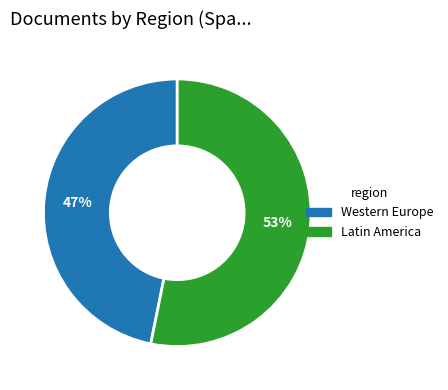

To the nearest percent, what is the average slice percentage?

50%